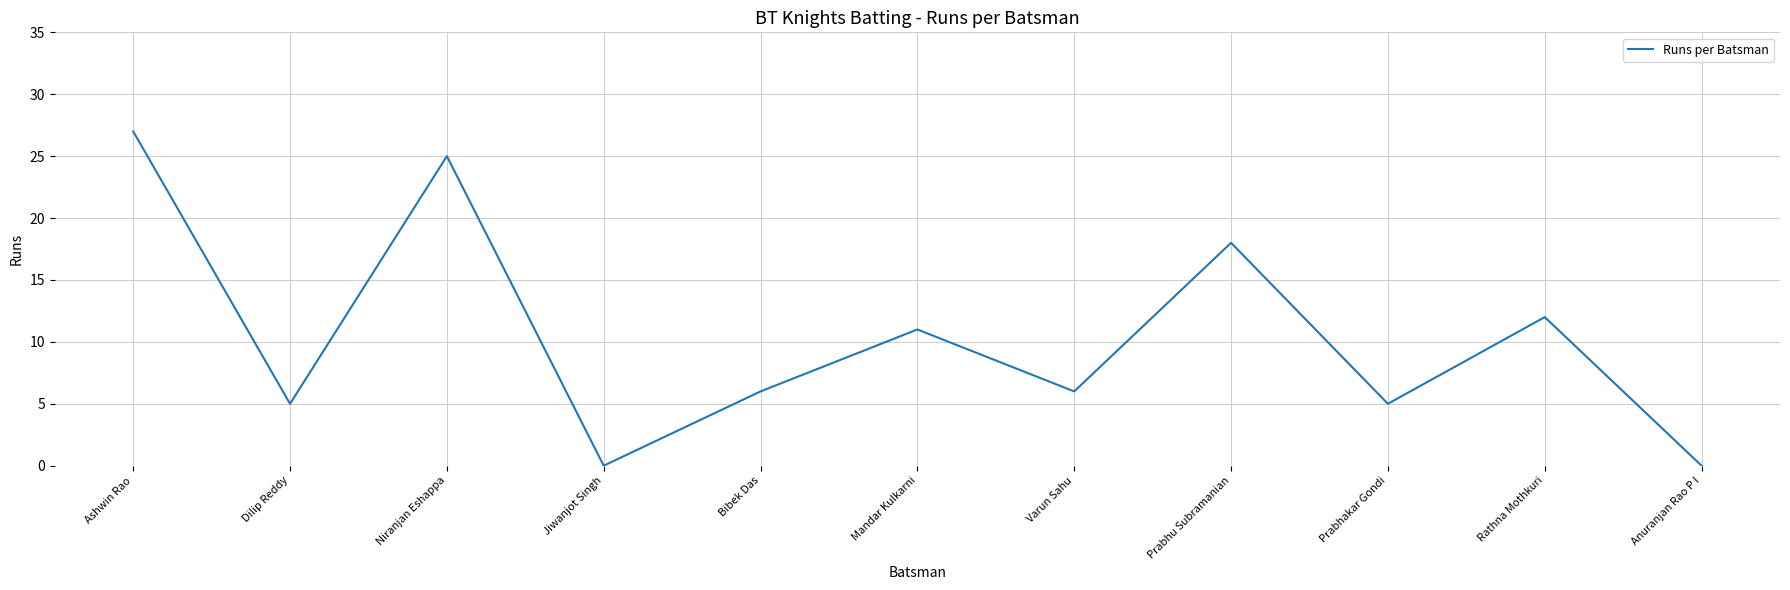

At which category does the chart reach its peak across all series?

Ashwin Rao